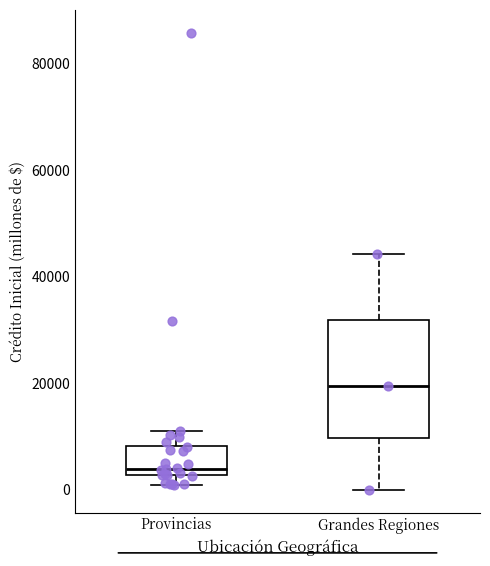

Where is the lower edge of the box for Provincias on the y-axis? The values are not printed on the chart, so give them approximately, as read against the axis.

2000